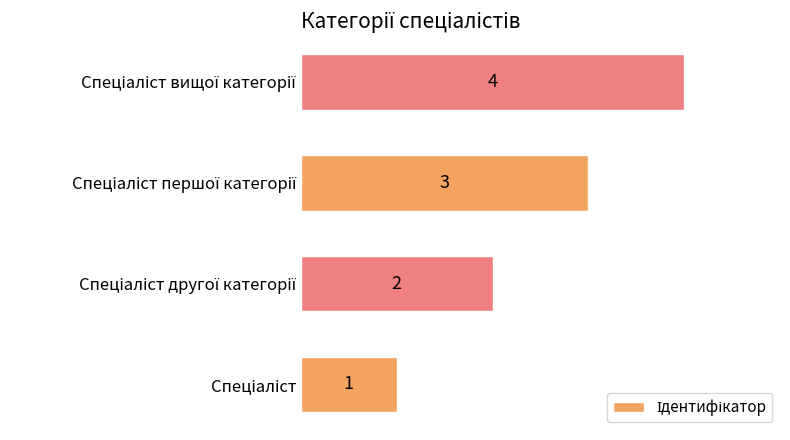

What is the difference between the second highest and minimum values?

2